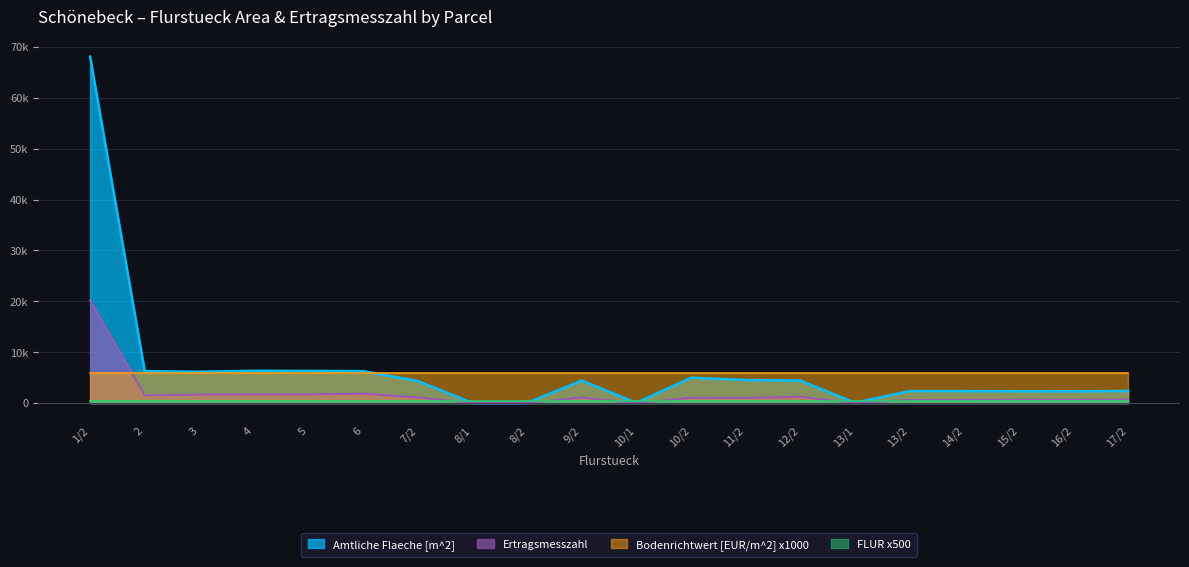

Where is Ertragsmesszahl nearest to the value 10091?

6